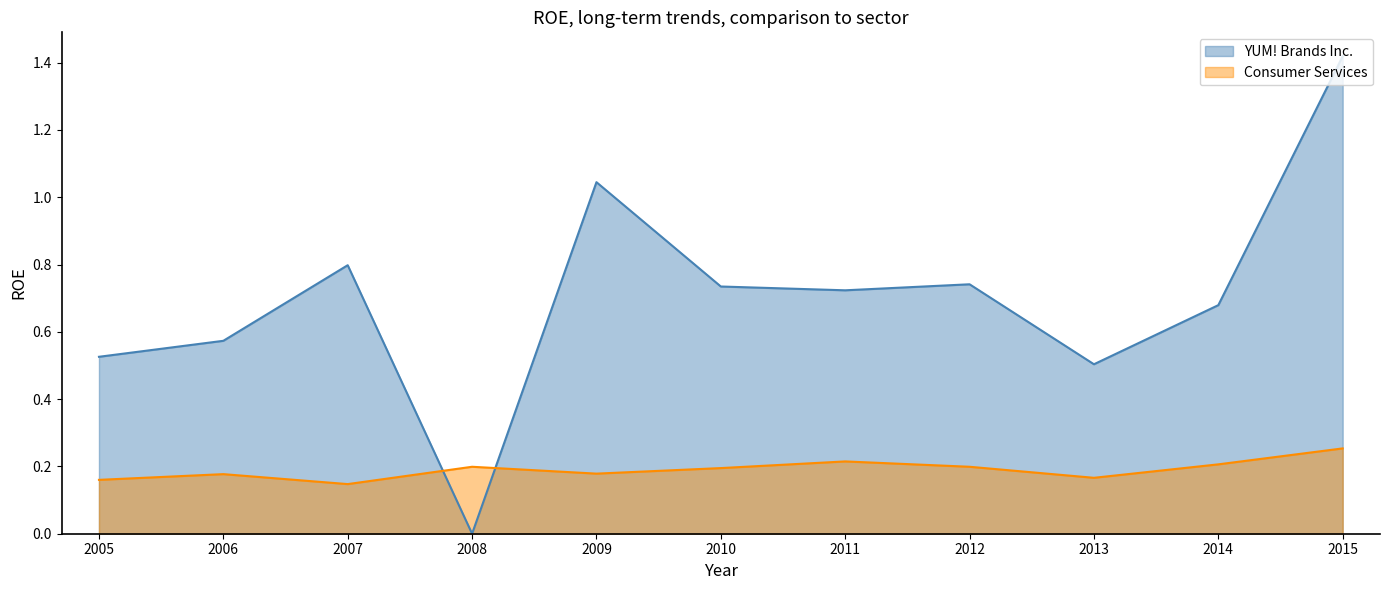

Where do Consumer Services and YUM! Brands Inc. first cross each other?

2007 and 2008